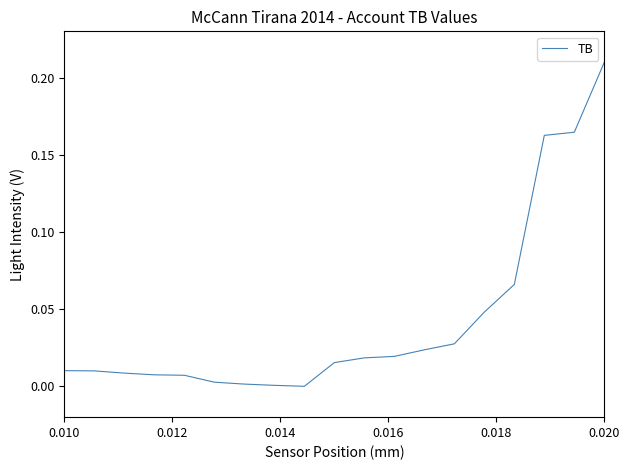

What is the sum of all values?

0.8